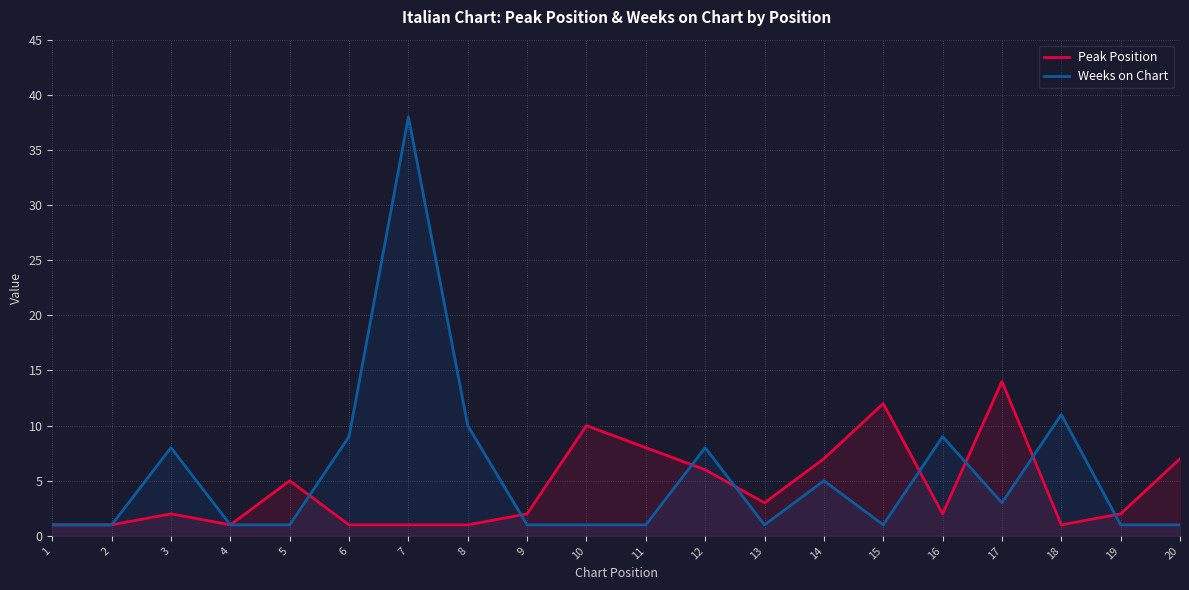

How many intersections are there between Peak Position and Weeks on Chart?

8